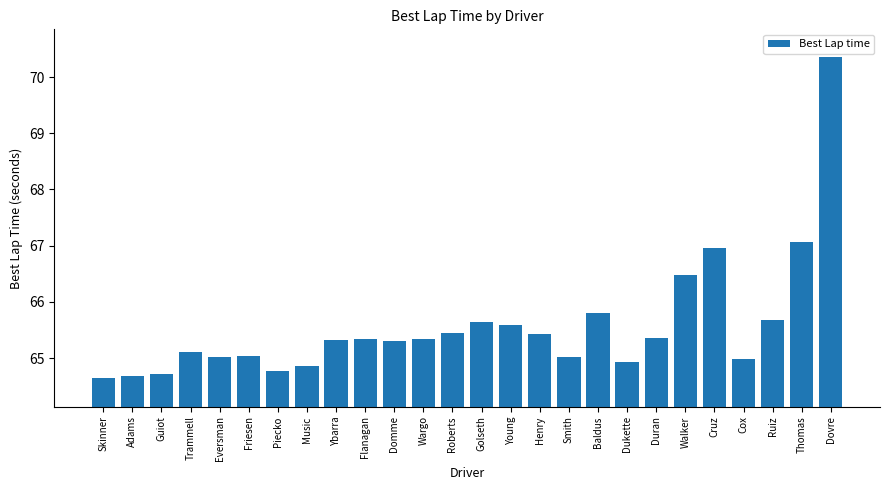

What is the maximum value shown in the chart?

70.3